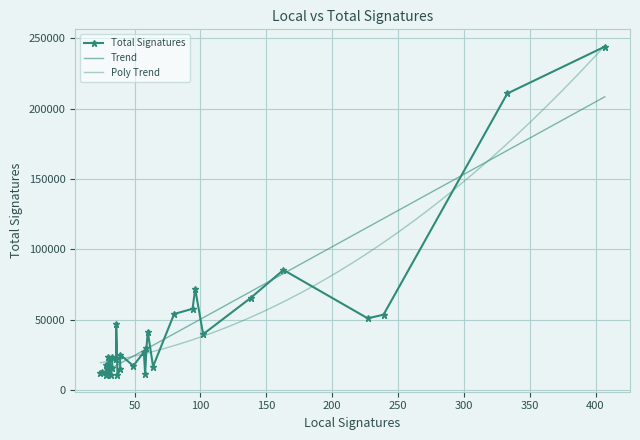

Rank the categories by value from lowest to highest.

28, 37, 32, 29, 58, 24, 25, 30, 39, 33, 29, 64, 49, 28, 36, 31, 30, 33, 39, 57, 59, 102, 60, 36, 227, 239, 80, 94, 138, 96, 163, 333, 407